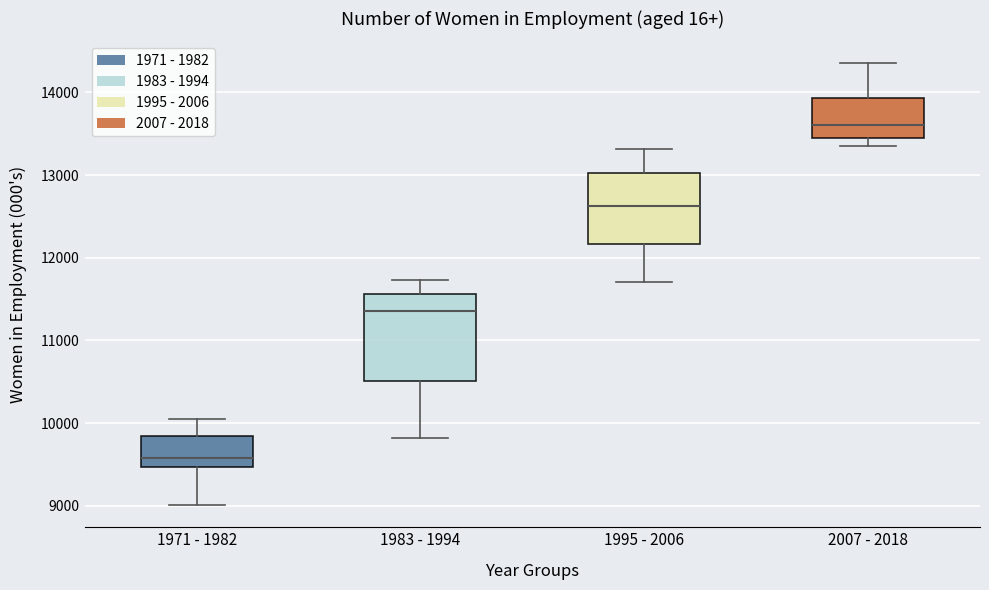

Reading left to right, transcribe this box plot: for each box, give where its median line is, the range the box spans, and where its two whiskers end, as read against the y-axis. The values are not printed on the chart, so give them approximately, as read against the axis.

1971 - 1982: median 9600, box 9500 to 9800, whiskers 9000 to 10100
1983 - 1994: median 11400, box 10500 to 11600, whiskers 9800 to 11700
1995 - 2006: median 12600, box 12200 to 13000, whiskers 11700 to 13300
2007 - 2018: median 13600, box 13500 to 13900, whiskers 13400 to 14400